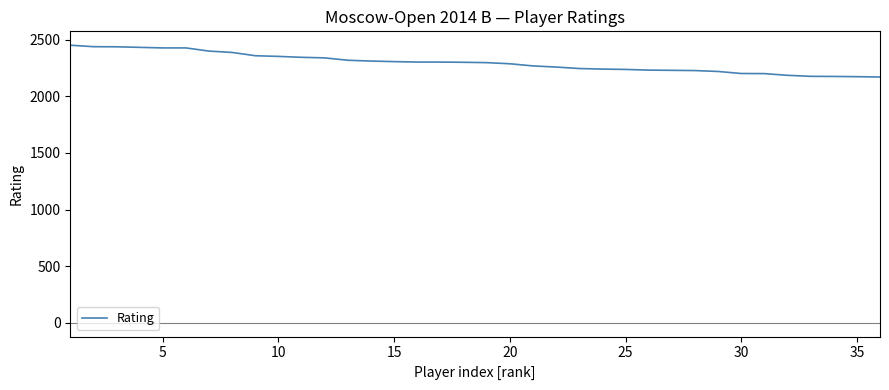

What is the maximum value shown in the chart?

2452